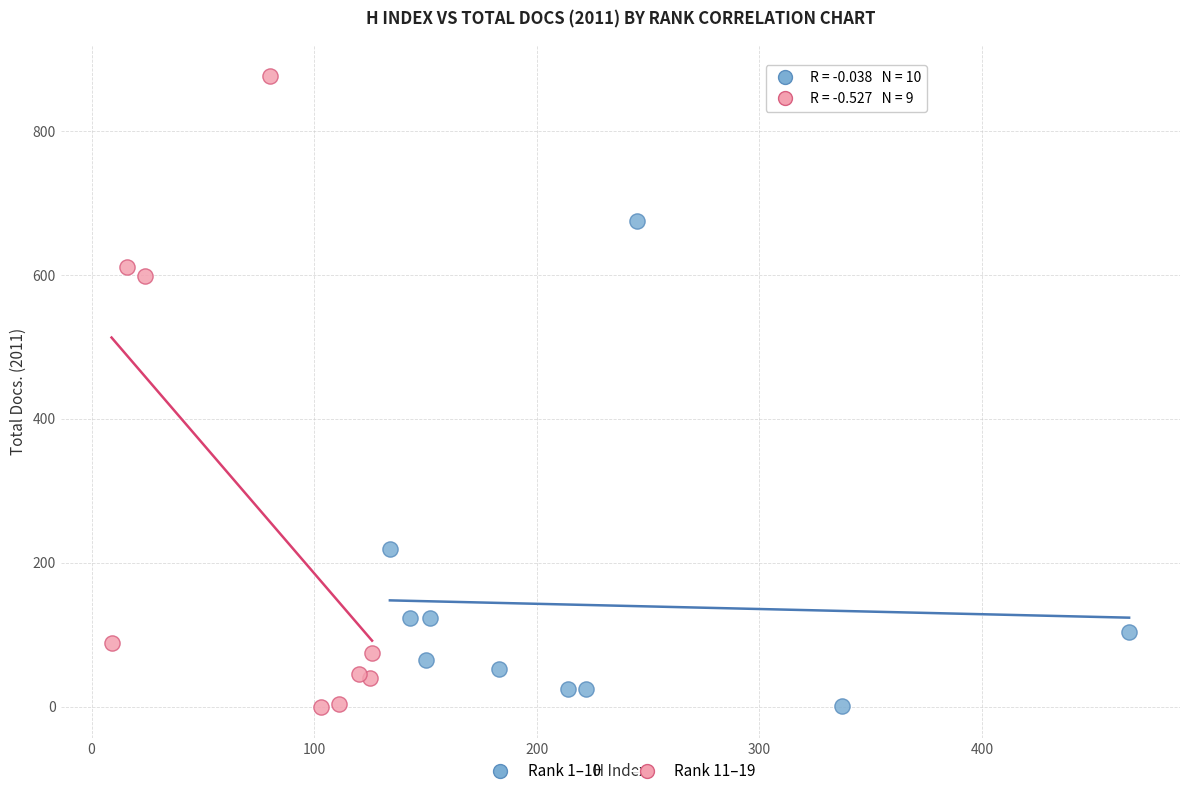

Which series contains the highest Y value?

Rank 11–19